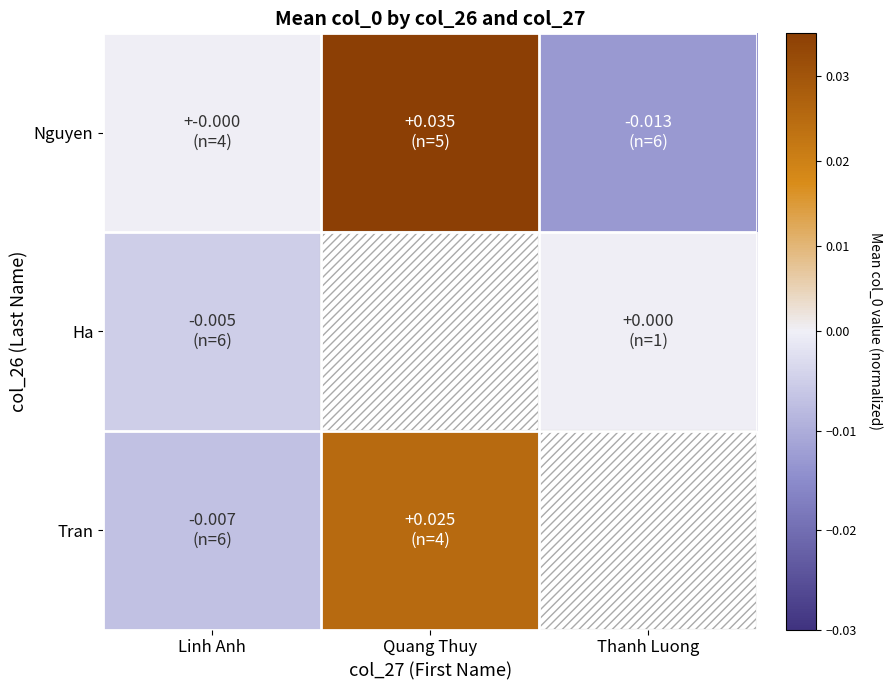

Count the Ha values in the range 0 to 1.

1